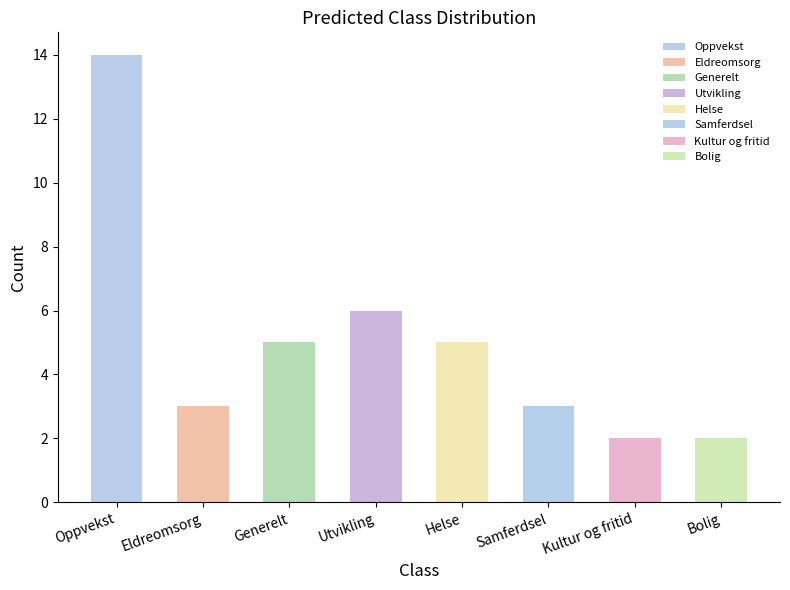

Reading right to left, what are all the values shown in this chart?

2	2	3	5	6	5	3	14